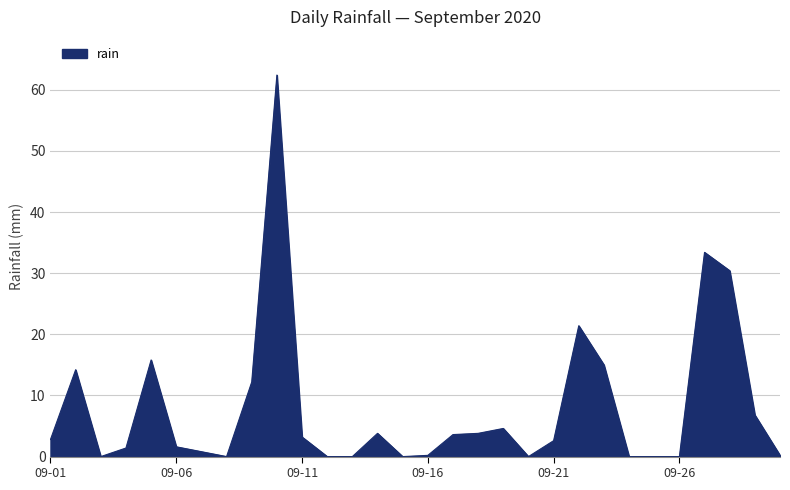

What is the difference between the maximum and minimum values?

62.4